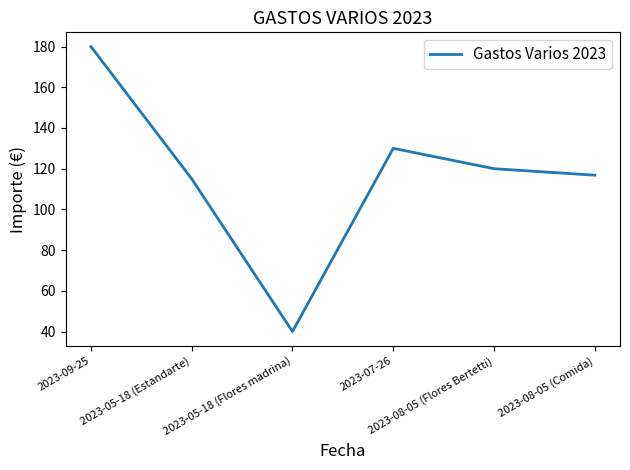

True or false: the data has more than 1 interior local peaks.

False